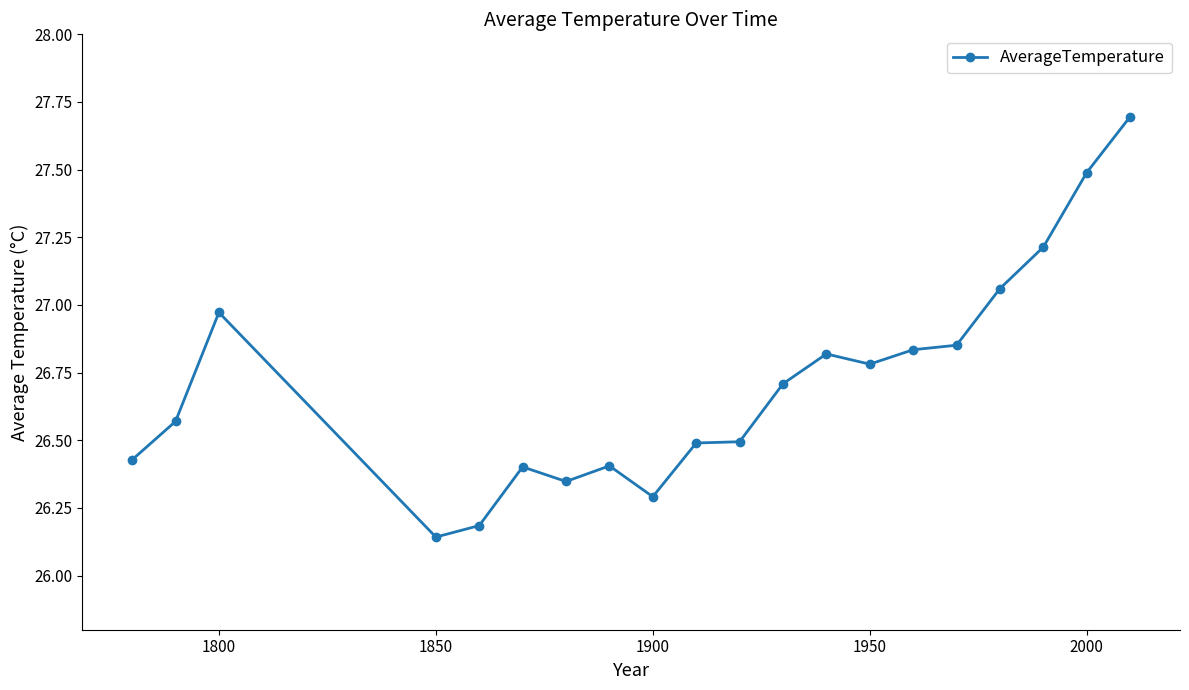

What is the maximum value shown in the chart?

27.7